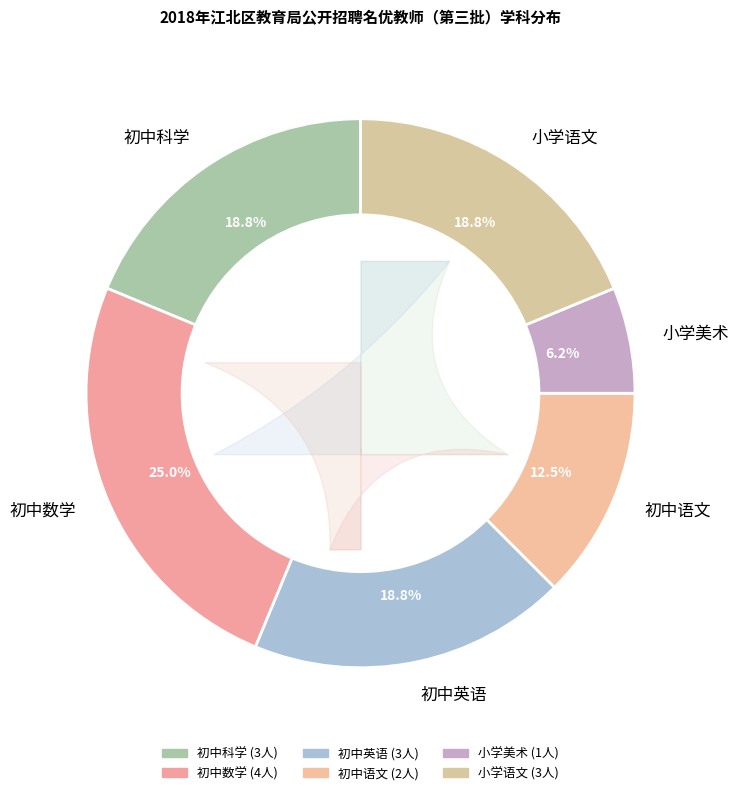

What is the smallest slice in the pie chart?

小学美术